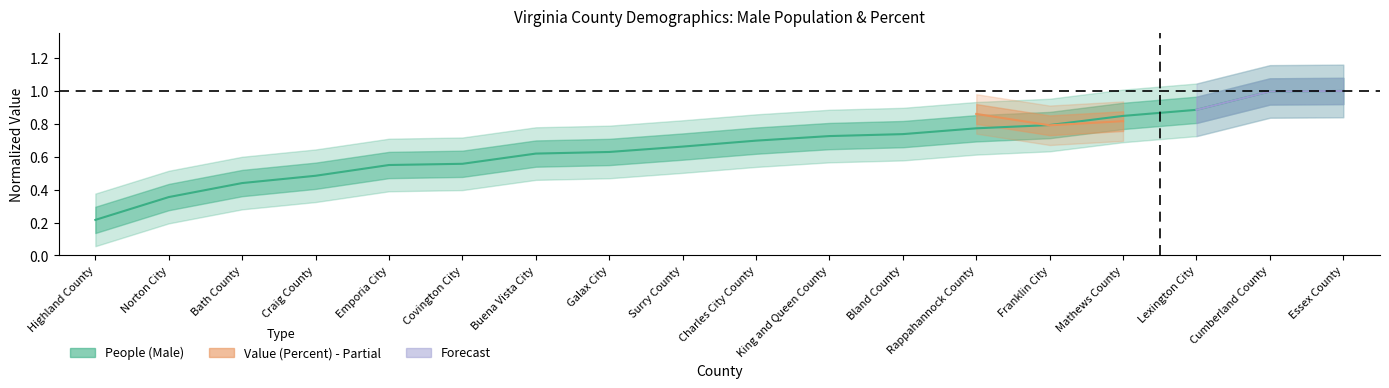

At which category does the chart reach its minimum across all series?

Highland County